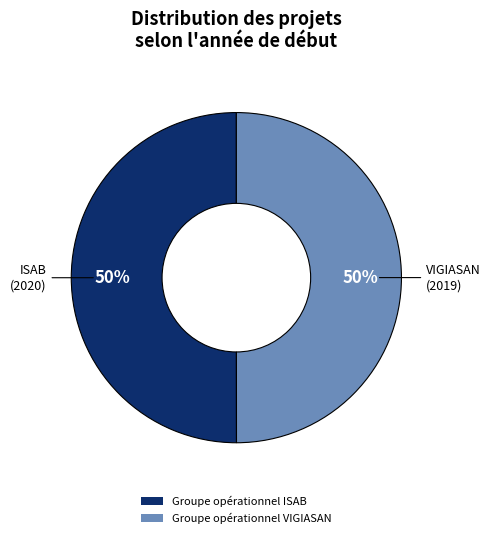

True or false: Groupe opérationnel ISAB accounts for 45% of the total.

False